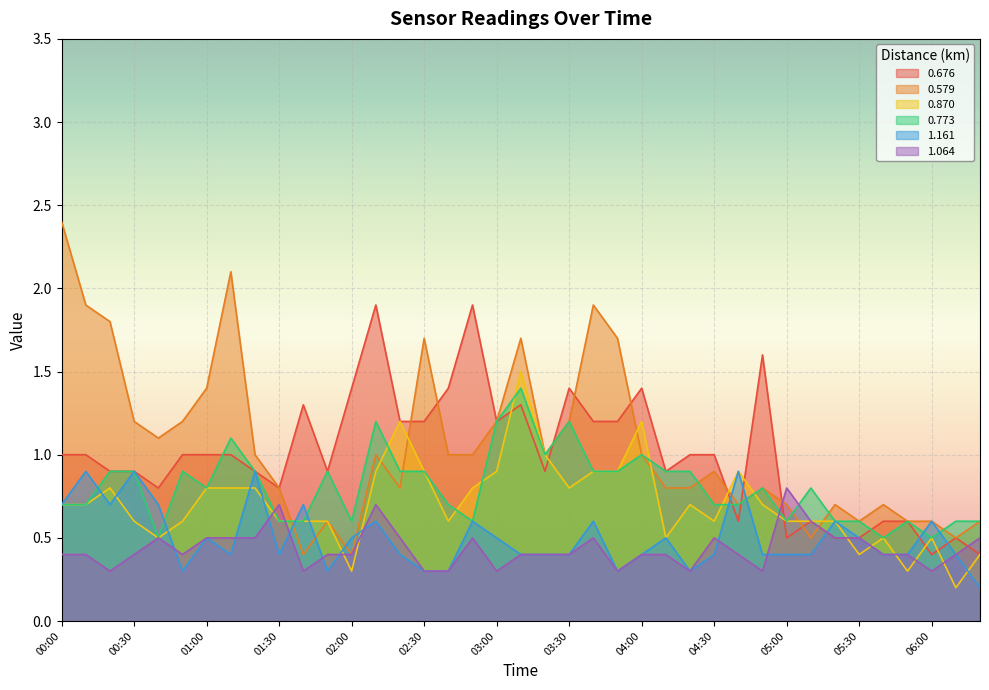

Reading left to right, transcribe all the data shown in this chart.

0.676: 1.0	1.0	0.9	0.9	0.8	1.0	1.0	1.0	0.9	0.8	1.3	0.9	1.4	1.9	1.2	1.2	1.4	1.9	1.2	1.3	0.9	1.4	1.2	1.2	1.4	0.9	1.0	1.0	0.6	1.6	0.5	0.6	0.5	0.5	0.6	0.6	0.4	0.5	0.4
0.579: 2.4	1.9	1.8	1.2	1.1	1.2	1.4	2.1	1.0	0.8	0.4	0.6	0.4	1.0	0.8	1.7	1.0	1.0	1.2	1.7	1.0	1.2	1.9	1.7	1.0	0.8	0.8	0.9	0.7	0.8	0.7	0.5	0.7	0.6	0.7	0.6	0.6	0.5	0.6
0.870: 0.7	0.7	0.8	0.6	0.5	0.6	0.8	0.8	0.8	0.6	0.6	0.6	0.3	0.9	1.2	0.9	0.6	0.8	0.9	1.5	1.0	0.8	0.9	0.9	1.2	0.5	0.7	0.6	0.9	0.7	0.6	0.6	0.6	0.4	0.5	0.3	0.5	0.2	0.4
0.773: 0.7	0.7	0.9	0.9	0.5	0.9	0.8	1.1	0.9	0.6	0.6	0.9	0.6	1.2	0.9	0.9	0.7	0.6	1.2	1.4	1.0	1.2	0.9	0.9	1.0	0.9	0.9	0.7	0.7	0.8	0.6	0.8	0.6	0.6	0.5	0.6	0.5	0.6	0.6
1.161: 0.7	0.9	0.7	0.9	0.7	0.3	0.5	0.4	0.9	0.4	0.7	0.3	0.5	0.6	0.4	0.3	0.3	0.6	0.5	0.4	0.4	0.4	0.6	0.3	0.4	0.5	0.3	0.4	0.9	0.4	0.4	0.4	0.6	0.5	0.4	0.4	0.6	0.4	0.2
1.064: 0.4	0.4	0.3	0.4	0.5	0.4	0.5	0.5	0.5	0.7	0.3	0.4	0.4	0.7	0.5	0.3	0.3	0.5	0.3	0.4	0.4	0.4	0.5	0.3	0.4	0.4	0.3	0.5	0.4	0.3	0.8	0.6	0.5	0.5	0.4	0.4	0.3	0.4	0.5